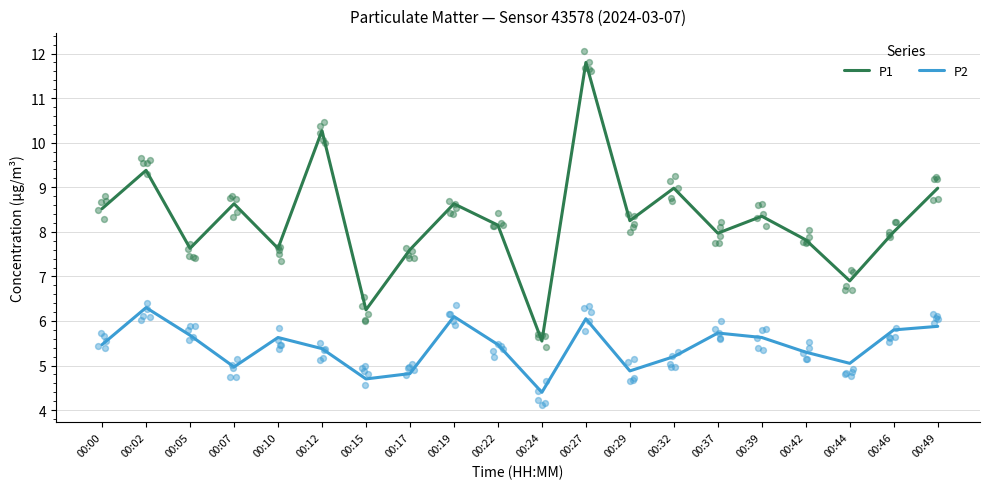

Which series has the widest spread of Y values?

P1